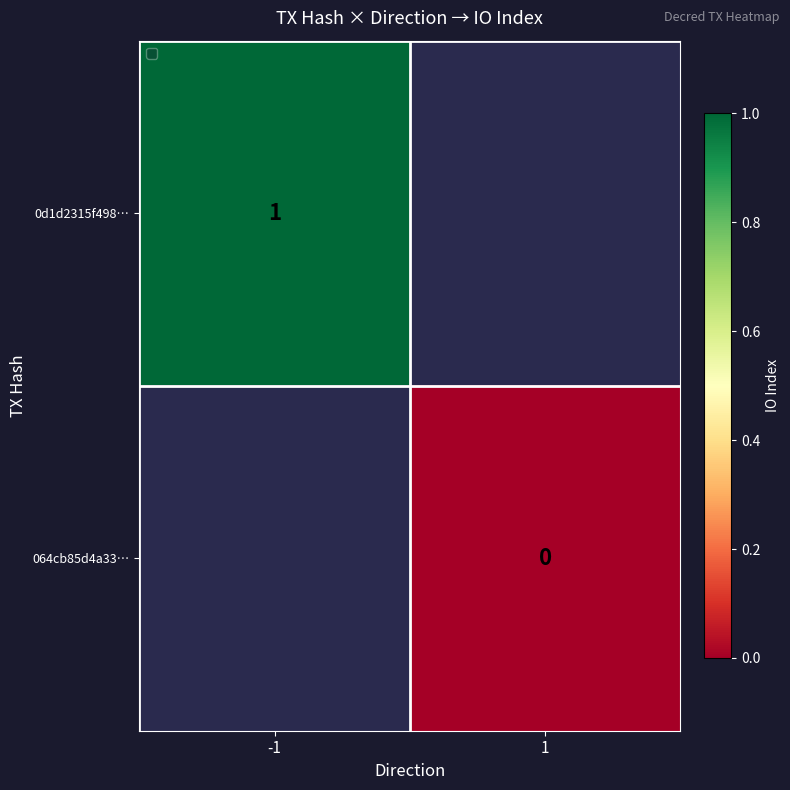

The value of 0d1d2315f498… at -1 is 0. True or false?

False